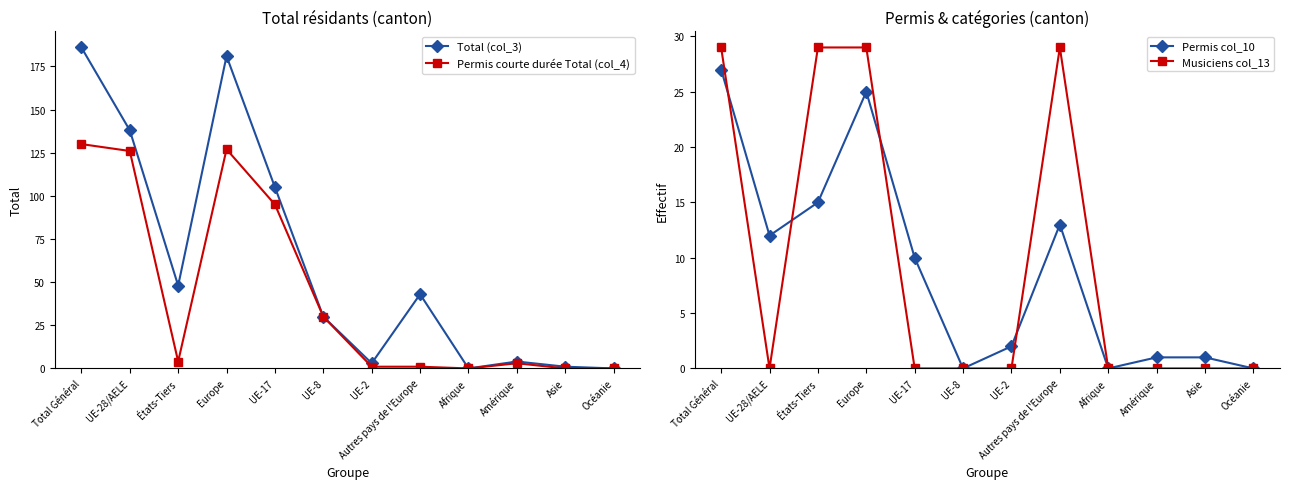

Is the value of Musiciens col_13 at Asie greater than the value of Permis courte durée Total (col_4) at Océanie?

No